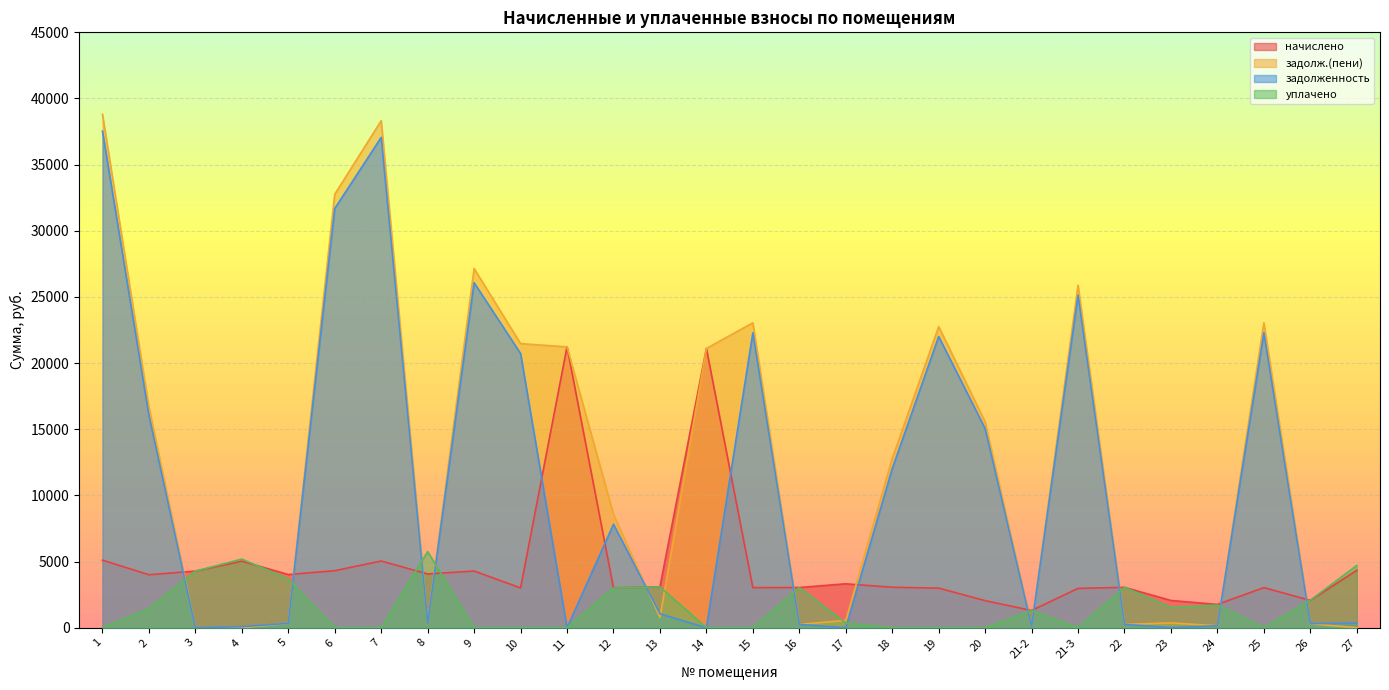

Between 6 and 11, which series saw the biggest shift?

задолженность